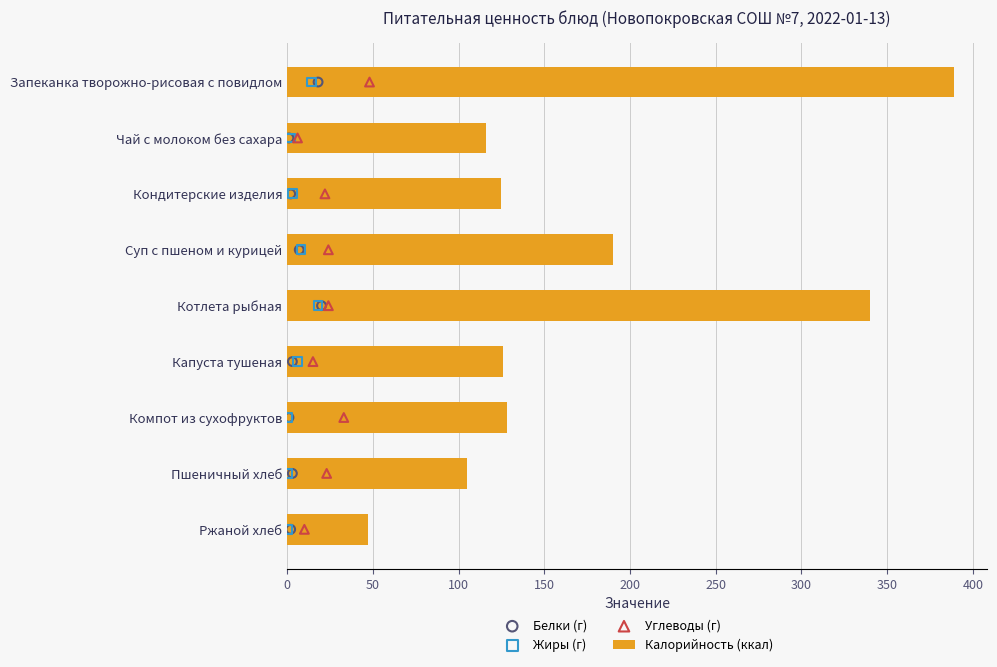

At how many categories does at least one series exceed 111?

7